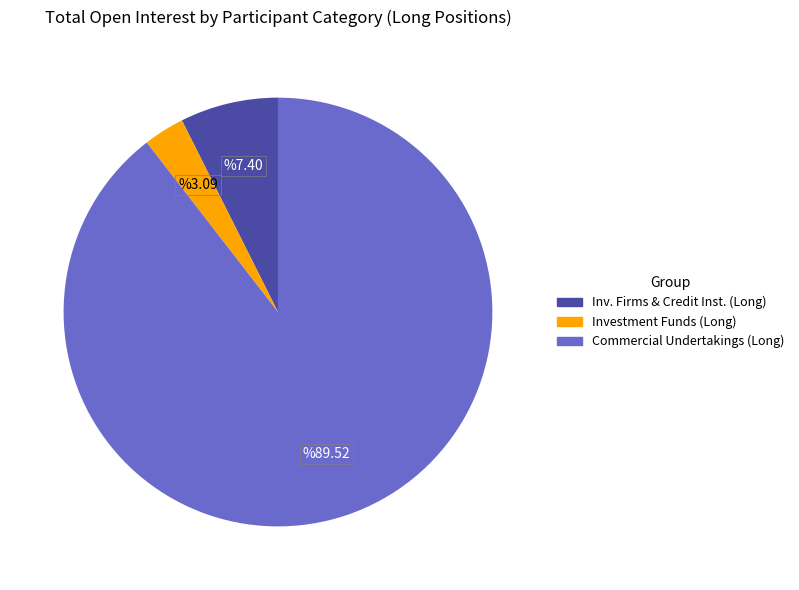

Is there any slice that represents more than half of the pie?

Yes